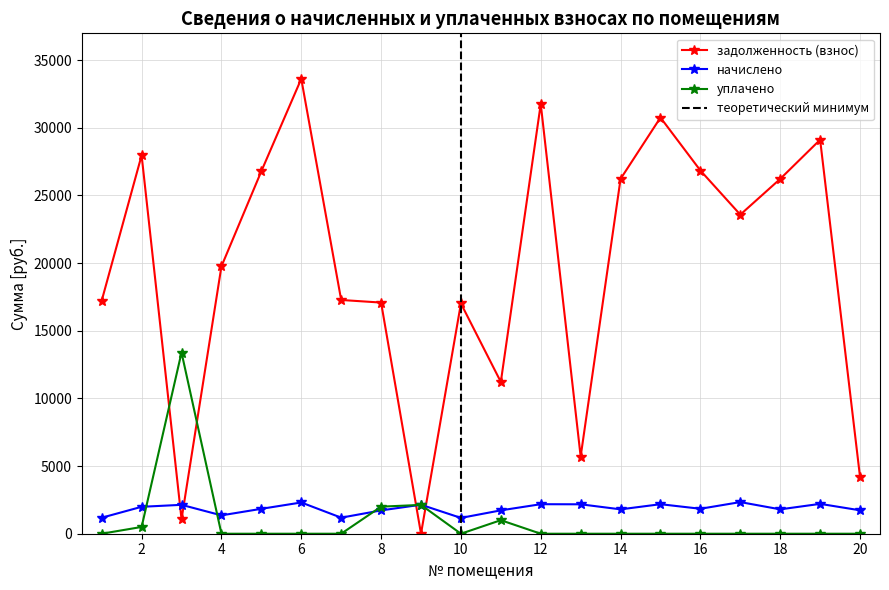

Reading left to right, extract all data points from this chart.

задолженность (взнос): 17218.7	27956.5	1067.4	19752.5	26784.7	33610.2	17270.5	17078.4	0.0	17012.1	11215.0	31748.8	5699.4	26216.1	30748.8	26836.6	23574.8	26216.1	29110.7	4183.9
начислено: 1182.8	1989.1	2134.7	1356.8	1840.0	2308.8	1186.4	1722.7	2141.9	1168.6	1726.3	2180.9	2173.8	1800.8	2180.9	1843.5	2337.2	1800.8	2205.8	1729.8
уплачено: 0.0	500.0	13387.2	0.0	0.0	0.0	0.0	2000.0	2129.3	0.0	1000.0	0.0	0.0	0.0	0.0	0.0	0.0	0.0	0.0	0.0